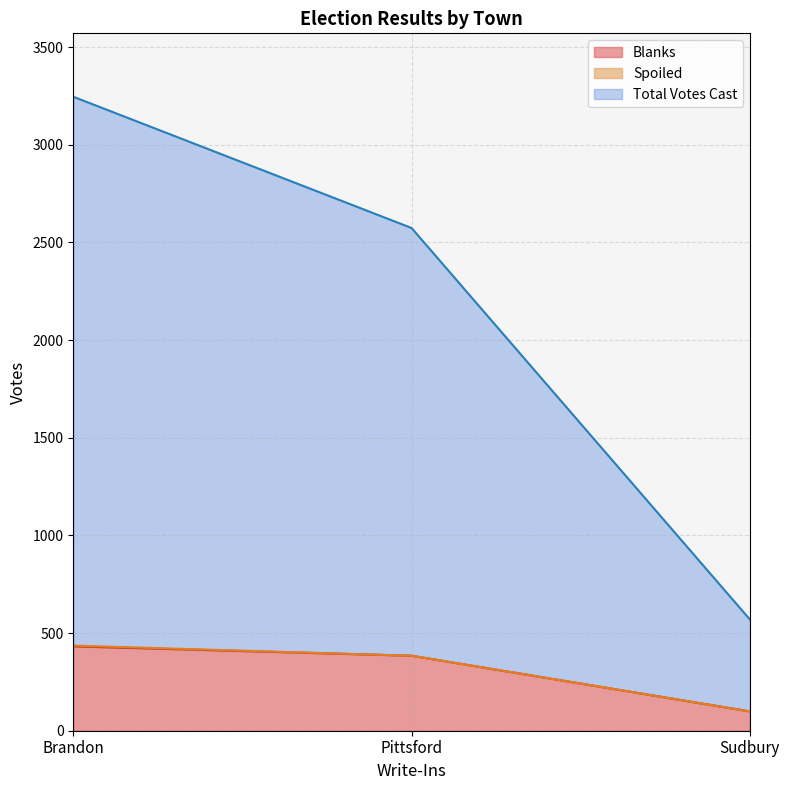

What is the sum of the Blanks values at Pittsford and Sudbury?

483